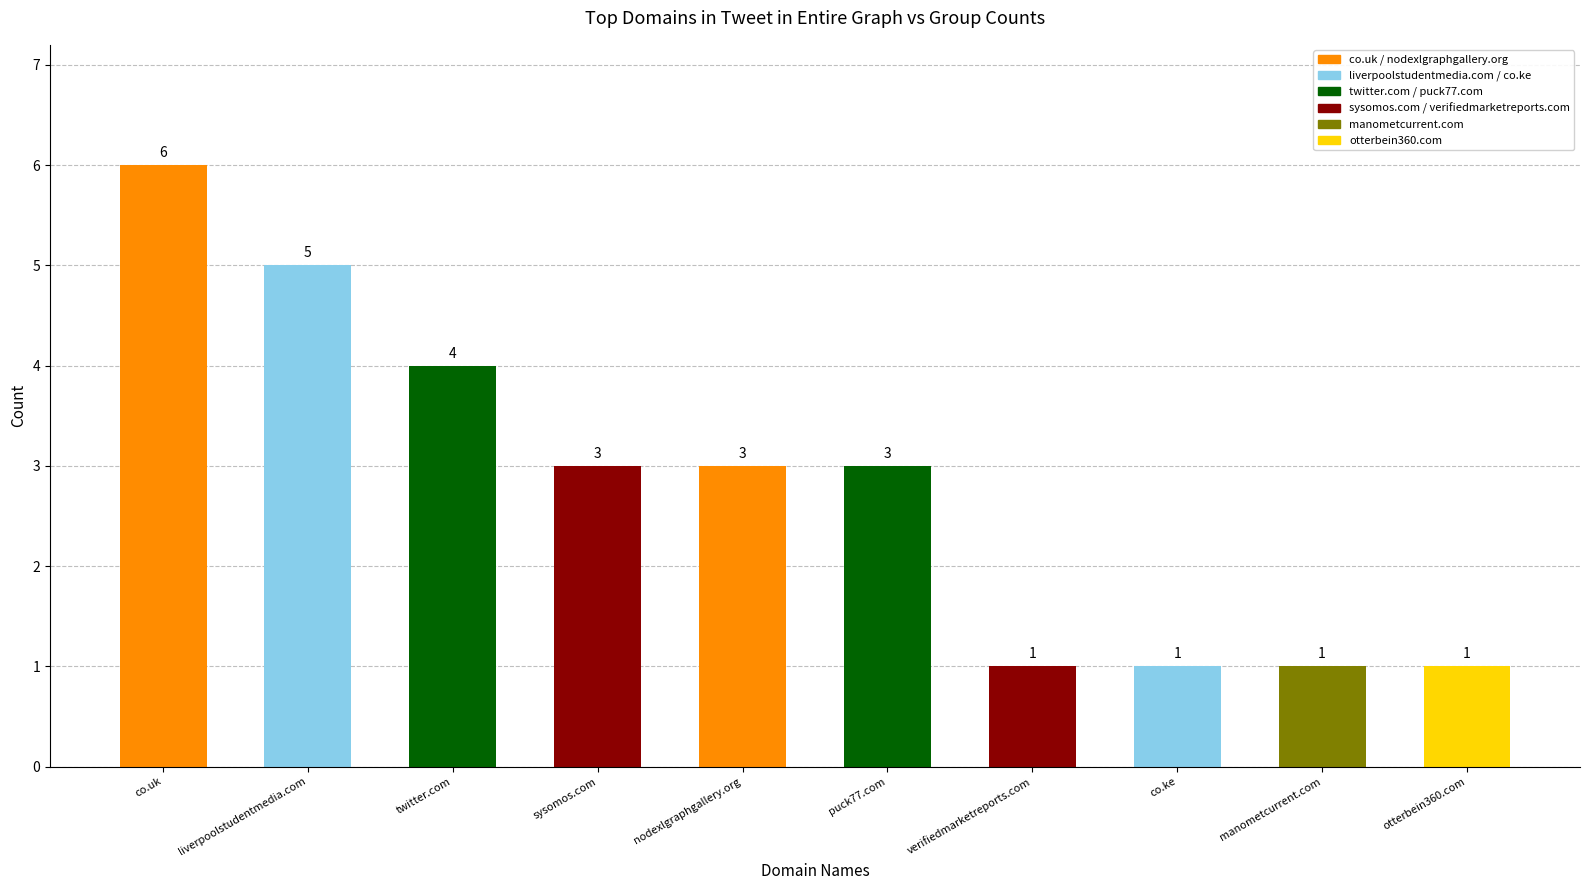

At which label does the data first exceed 3?

co.uk